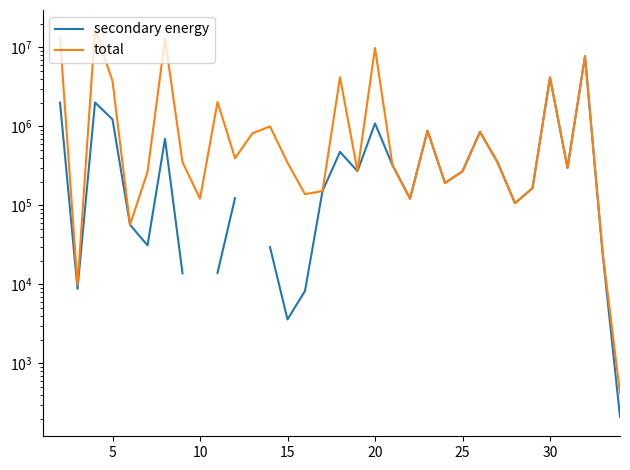

Is it true that secondary energy equals 45505.2 at 30?

False